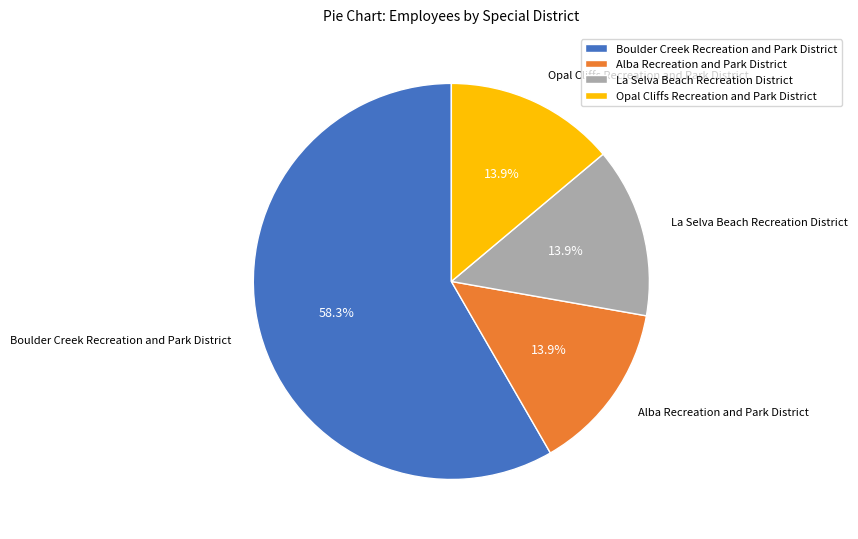

Which category has the biggest portion of the pie?

Boulder Creek Recreation and Park District